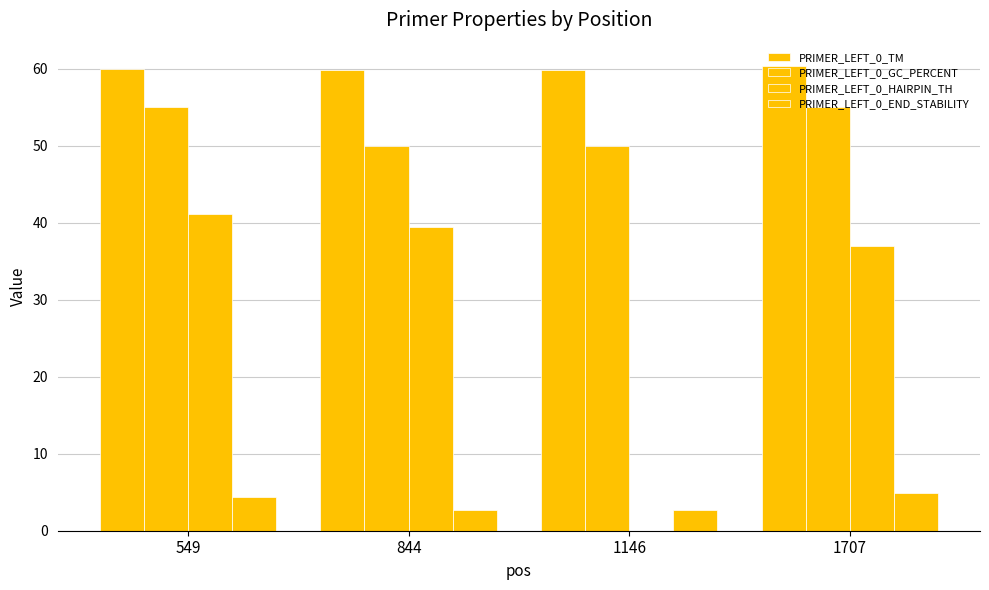

Which category has the lowest value in the PRIMER_LEFT_0_TM series?

1146